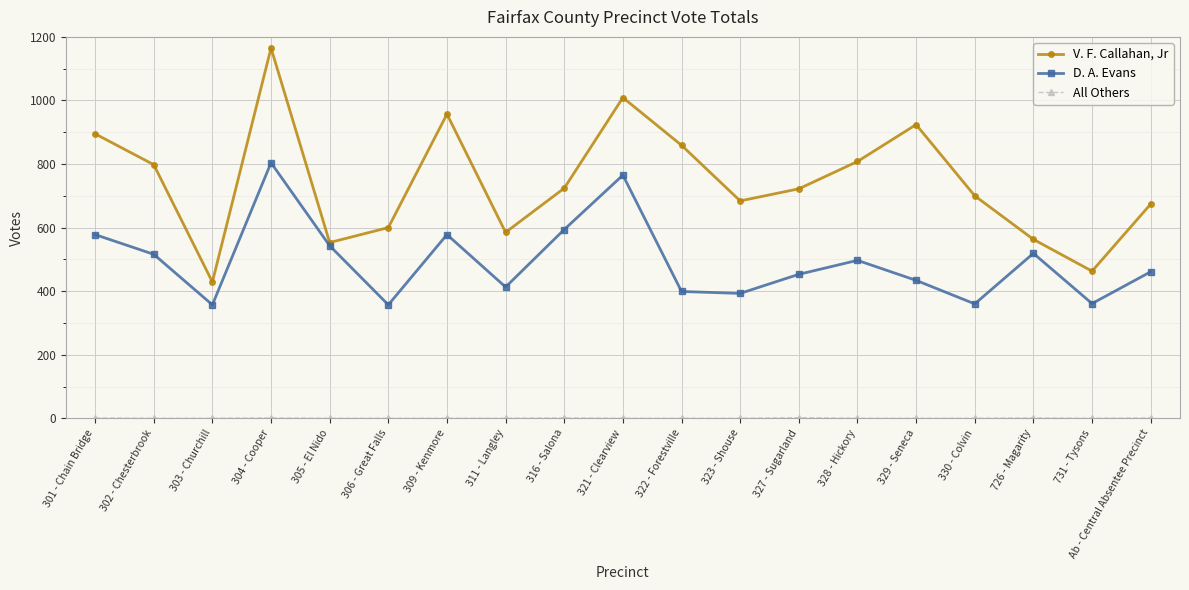

True or false: V. F. Callahan, Jr has more than 1 points higher than both neighbors.

True